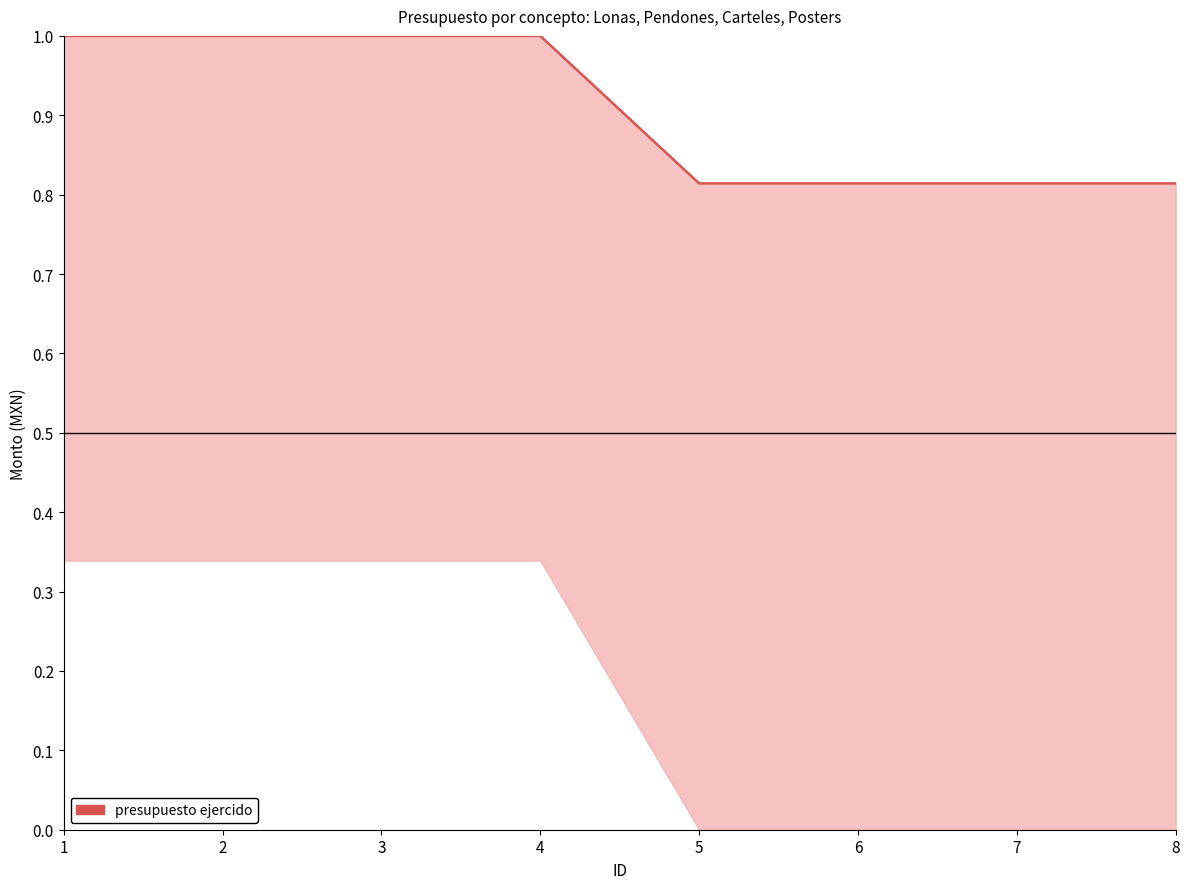

What is the sum of the values at 5 and 2?

1.8